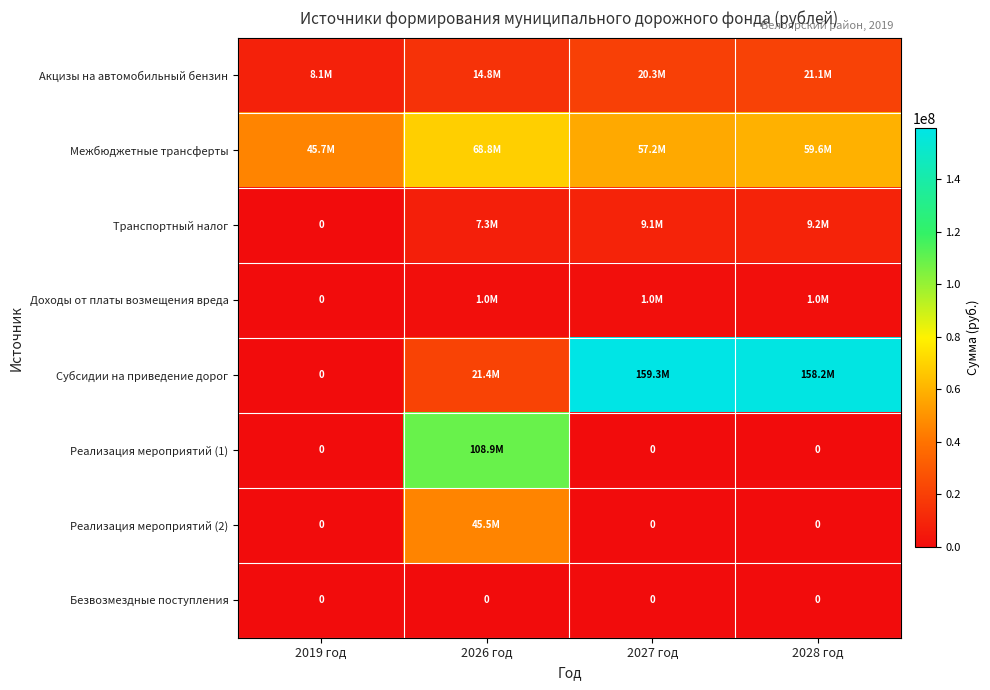

The value of Безвозмездные поступления at 2019 год is 0. True or false?

True